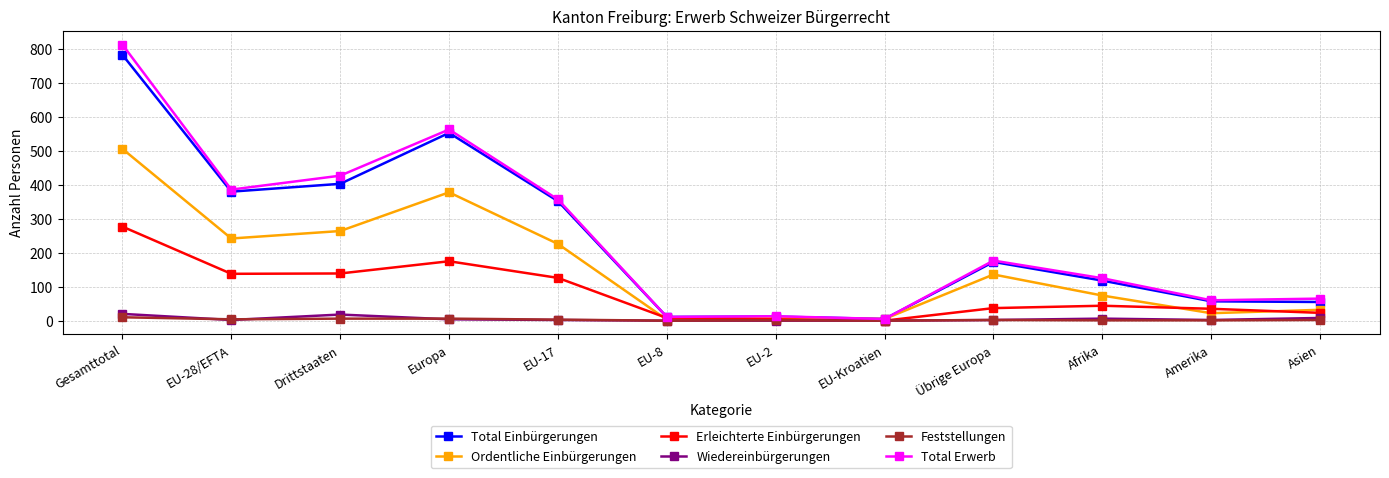

What is the sum of the Feststellungen values at Drittstaaten and Asien?

8